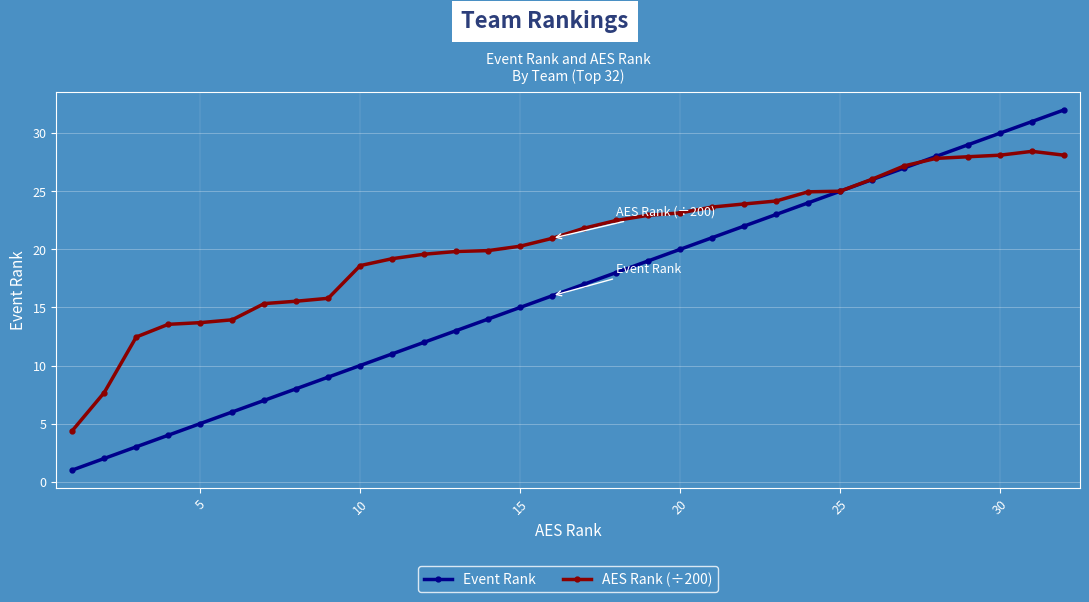

Rank the series by their average value, from highest to lowest.

AES Rank (÷200), Event Rank